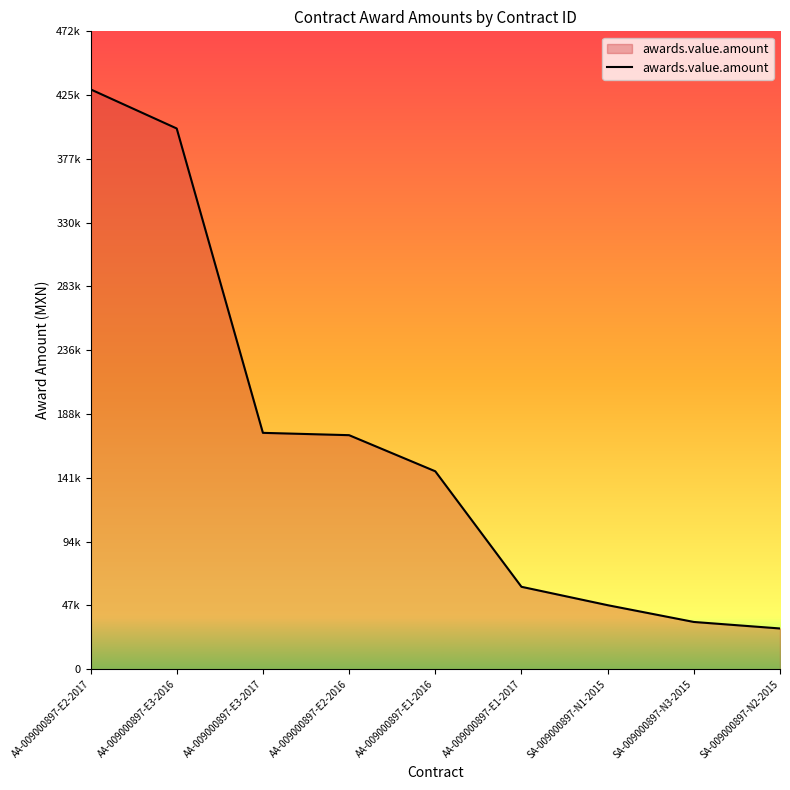

Does the chart display data point markers on the line(s)?

No